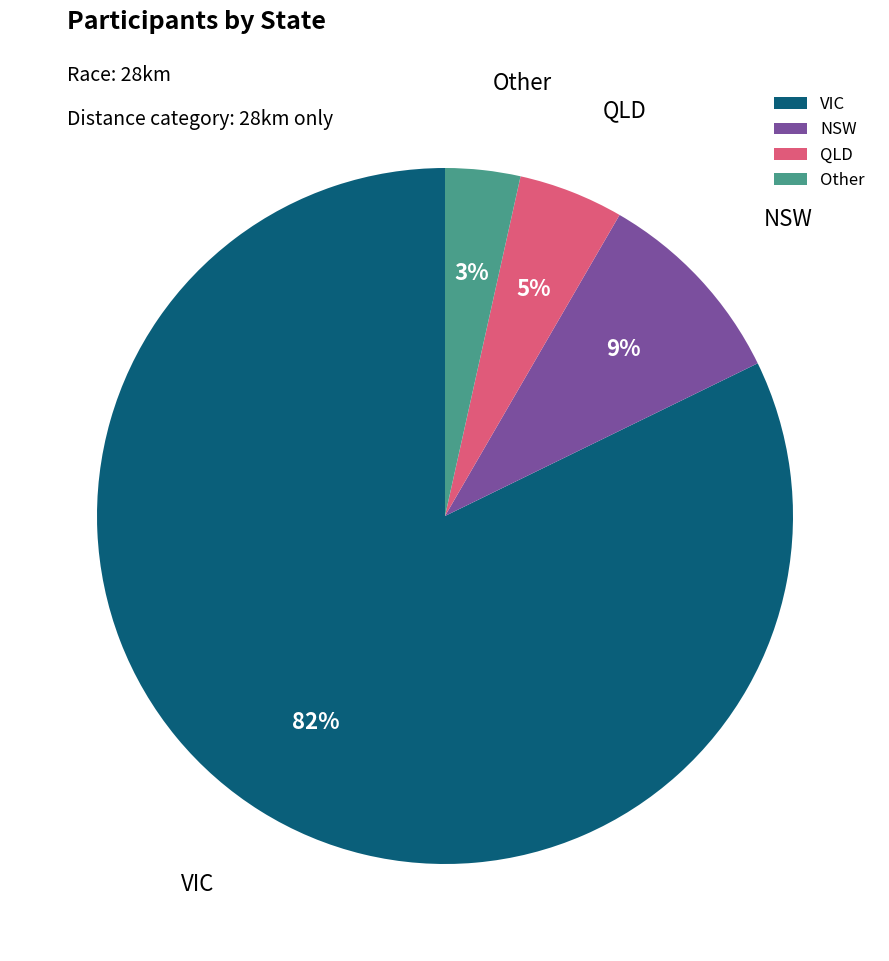

Do VIC and QLD together represent more than half of the pie?

Yes